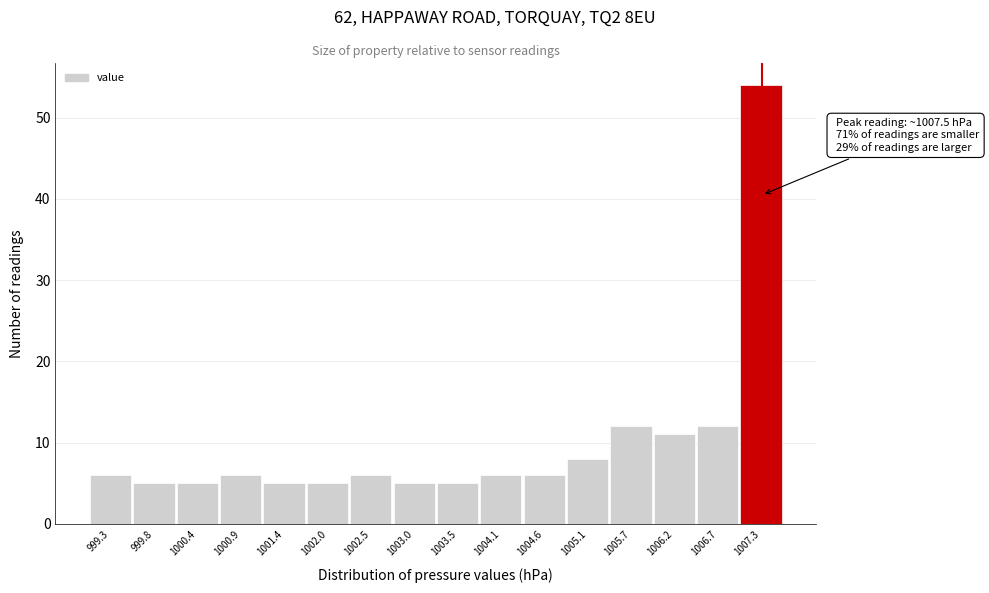

Reading left to right, what are all the values shown in this chart?

999.3=6	999.8=5	1000.4=5	1000.9=6	1001.4=5	1002.0=5	1002.5=6	1003.0=5	1003.5=5	1004.1=6	1004.6=6	1005.1=8	1005.7=12	1006.2=11	1006.7=12	1007.3=54